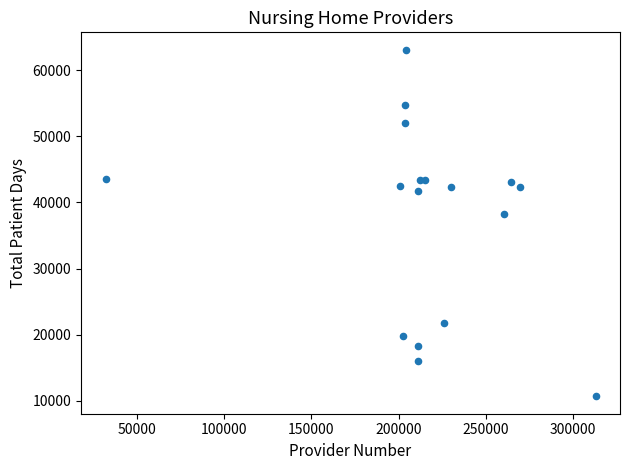

What Y value in the scatter plot is closest to 36893?

38241